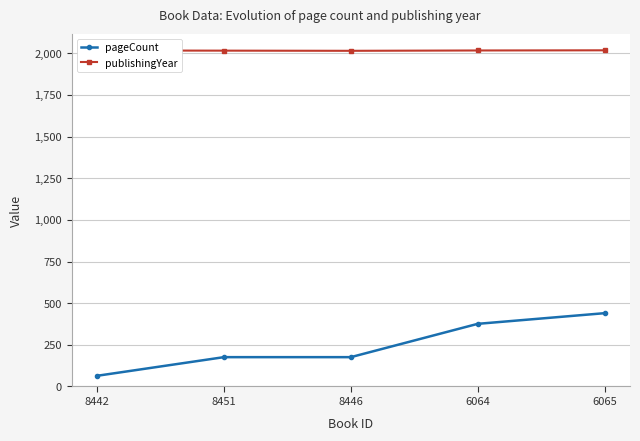

The value of publishingYear at 8446 is 2854. True or false?

False